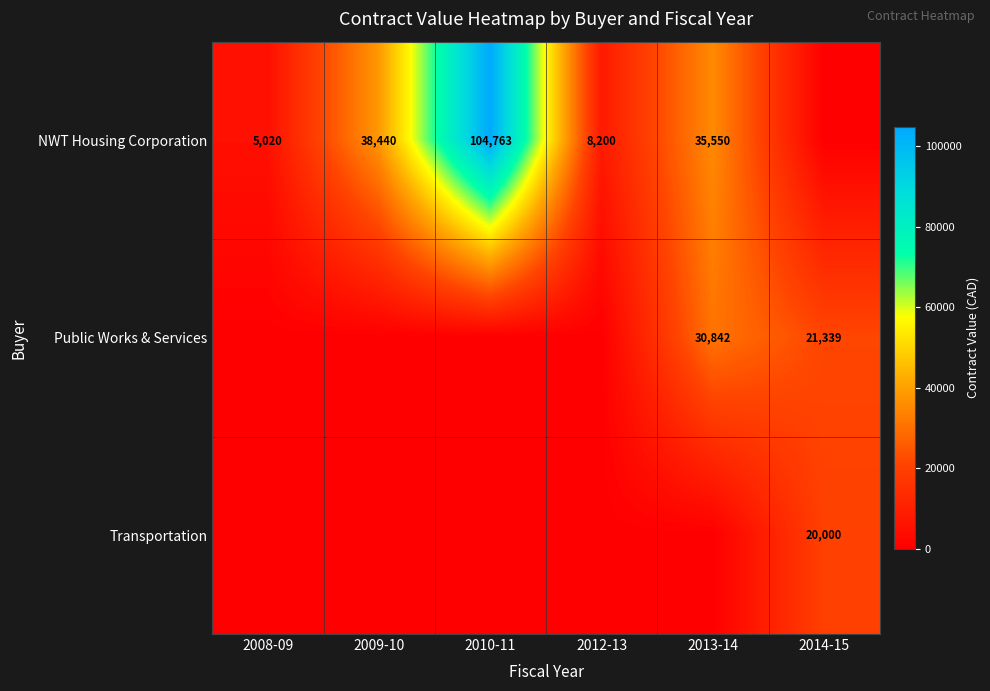

What is the total value across all series at 2010-11?

104762.7